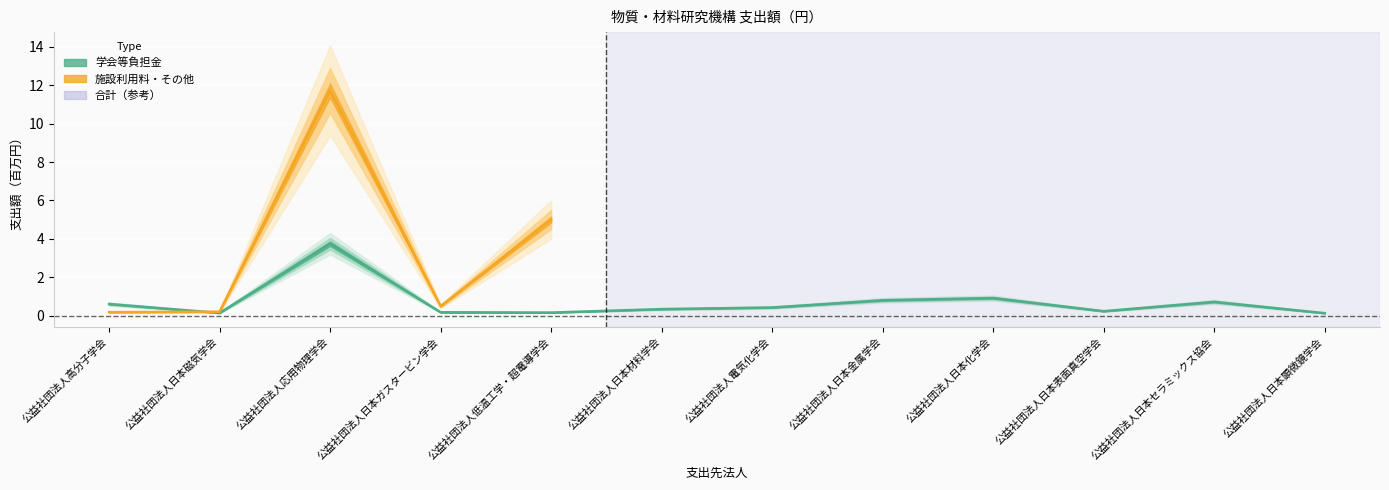

What is the label of the 10th point from the right?

公益社団法人応用物理学会